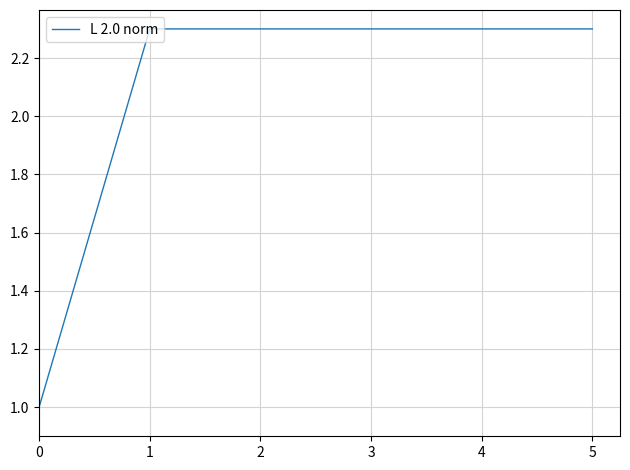

True or false: the data has more than 2 interior local peaks.

False